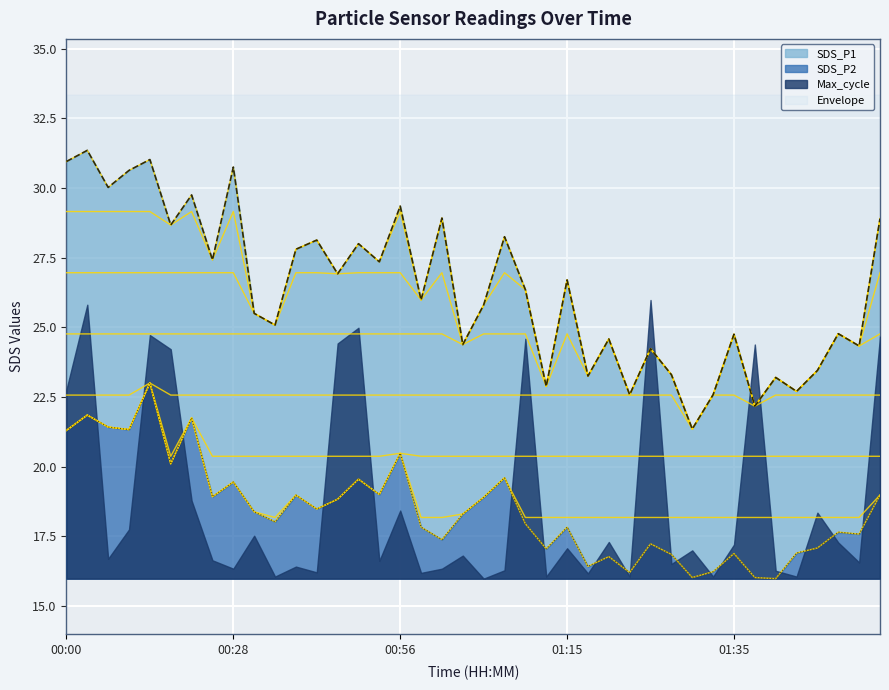

At how many categories does at least one series exceed 20?

40